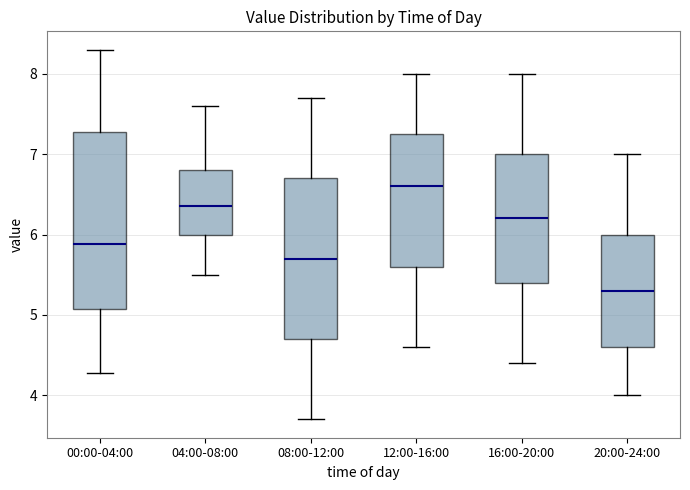

Where is the upper edge of the box for 12:00-16:00 on the y-axis? The values are not printed on the chart, so give them approximately, as read against the axis.

7.3